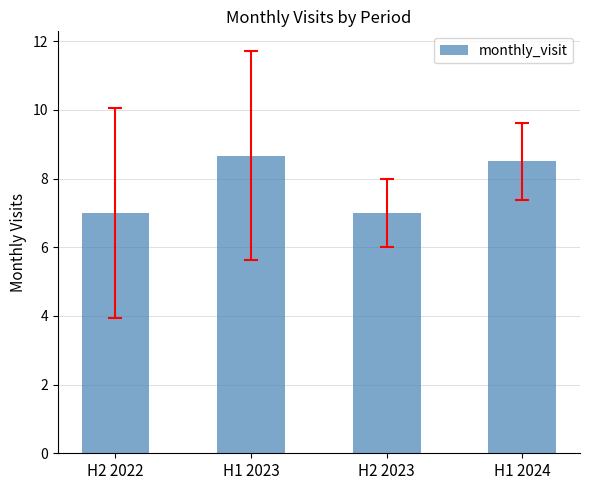

At which label does the data first exceed 8?

H1 2023